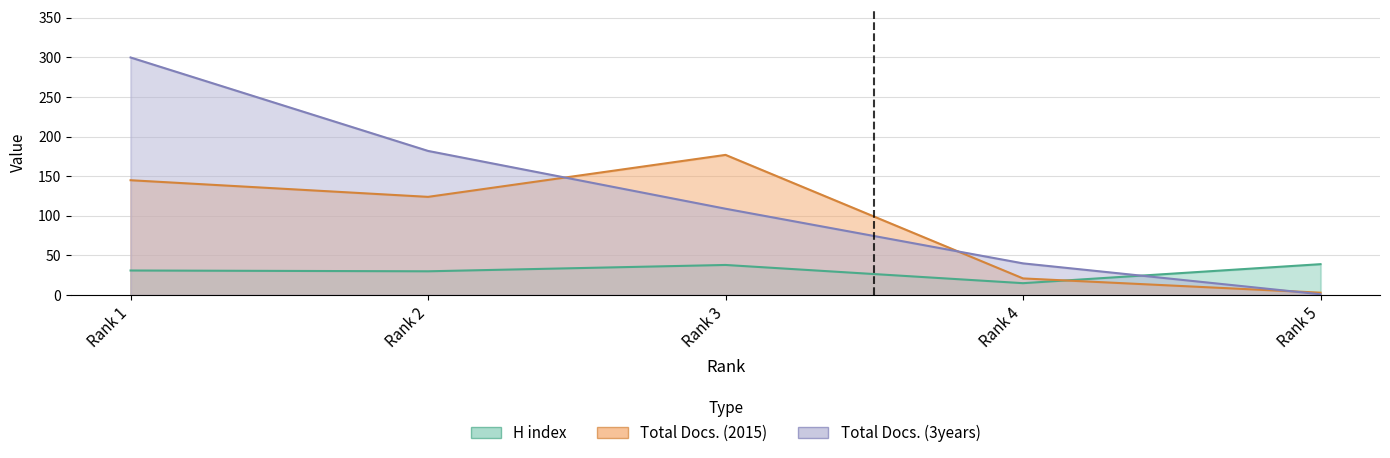

How many series are shown in this chart?

3